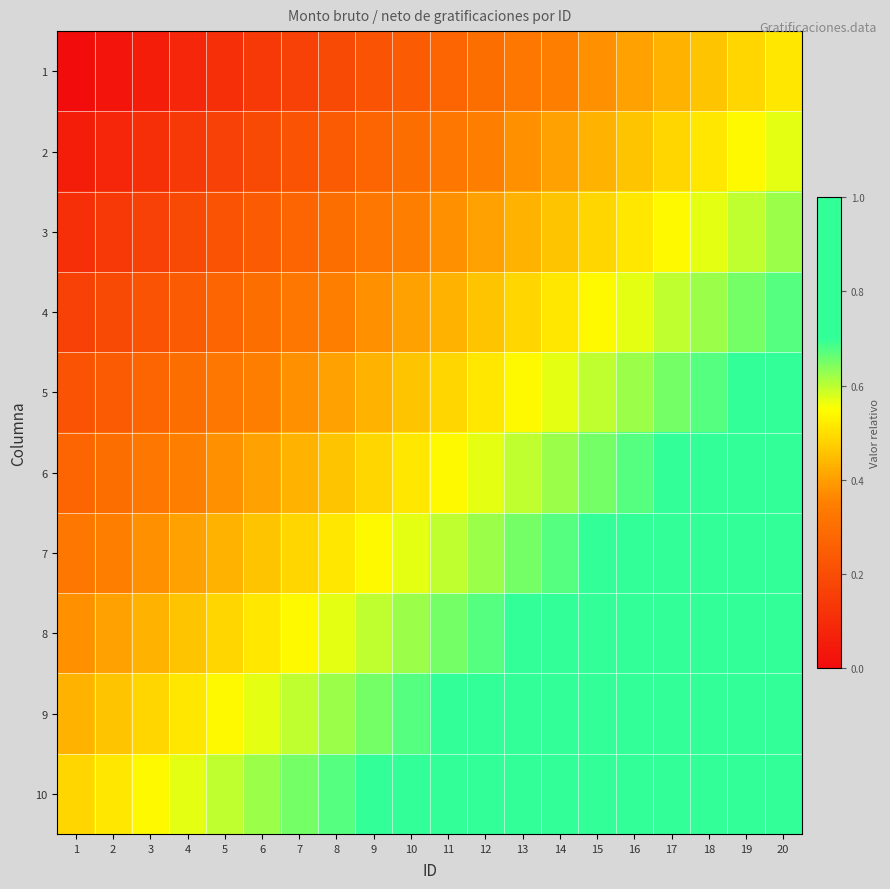

What is the greatest value displayed?

1.0